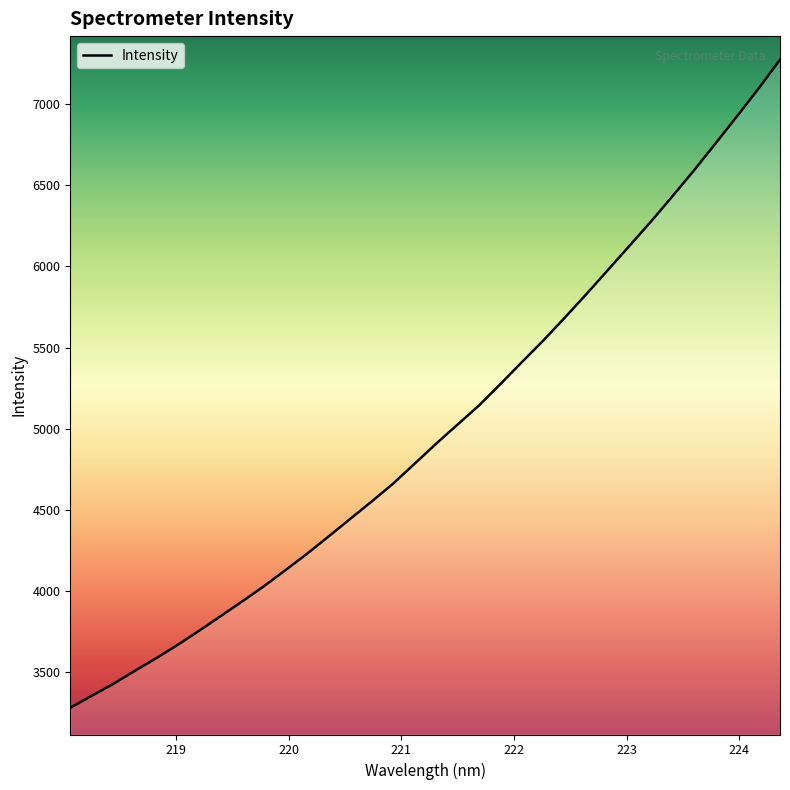

List the labels in order of value, largest first.

224.3616, 224.1709, 223.9802, 223.7895, 223.5987, 223.408, 223.2172, 223.0264, 222.8355, 222.6447, 222.4538, 222.263, 222.0721, 221.8812, 221.6902, 221.4993, 221.3083, 221.1174, 220.9264, 220.7354, 220.5444, 220.3533, 220.1623, 219.9712, 219.7801, 219.589, 219.3979, 219.2067, 219.0156, 218.8244, 218.6332, 218.442, 218.2508, 218.0596